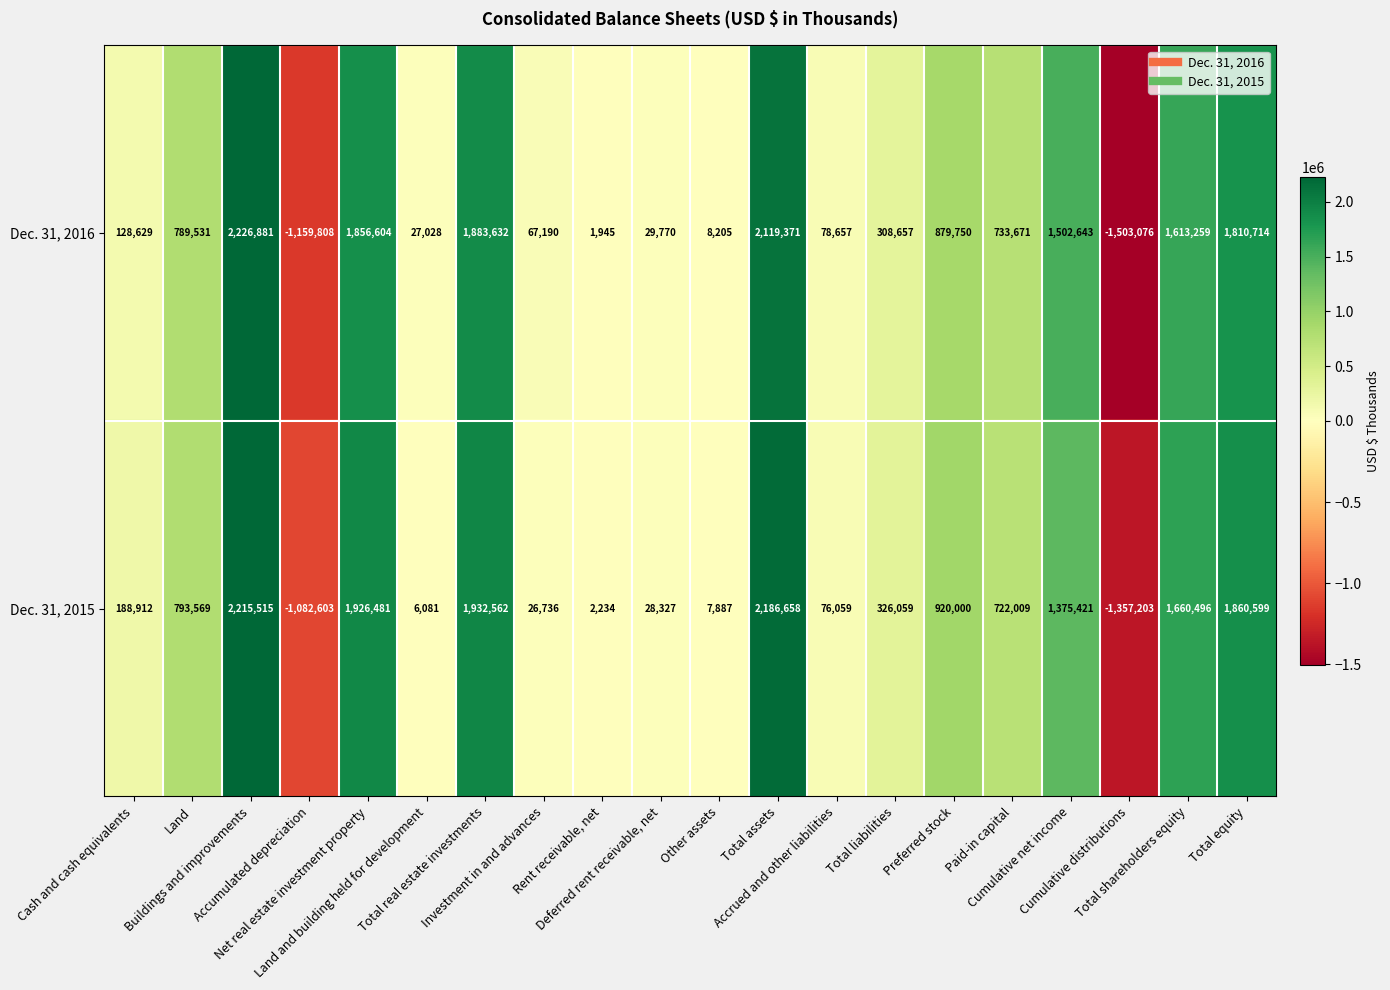

How many series are shown in this chart?

2